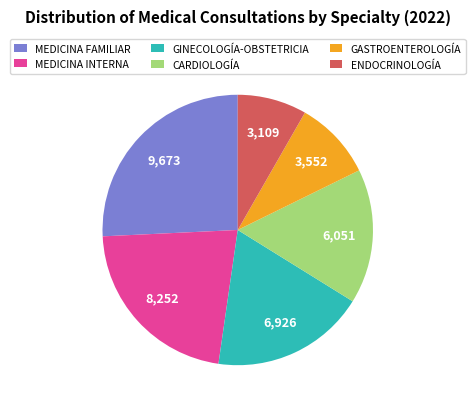

Rank the categories by value from lowest to highest.

ENDOCRINOLOGÍA, GASTROENTEROLOGÍA, CARDIOLOGÍA, GINECOLOGÍA-OBSTETRICIA, MEDICINA INTERNA, MEDICINA FAMILIAR